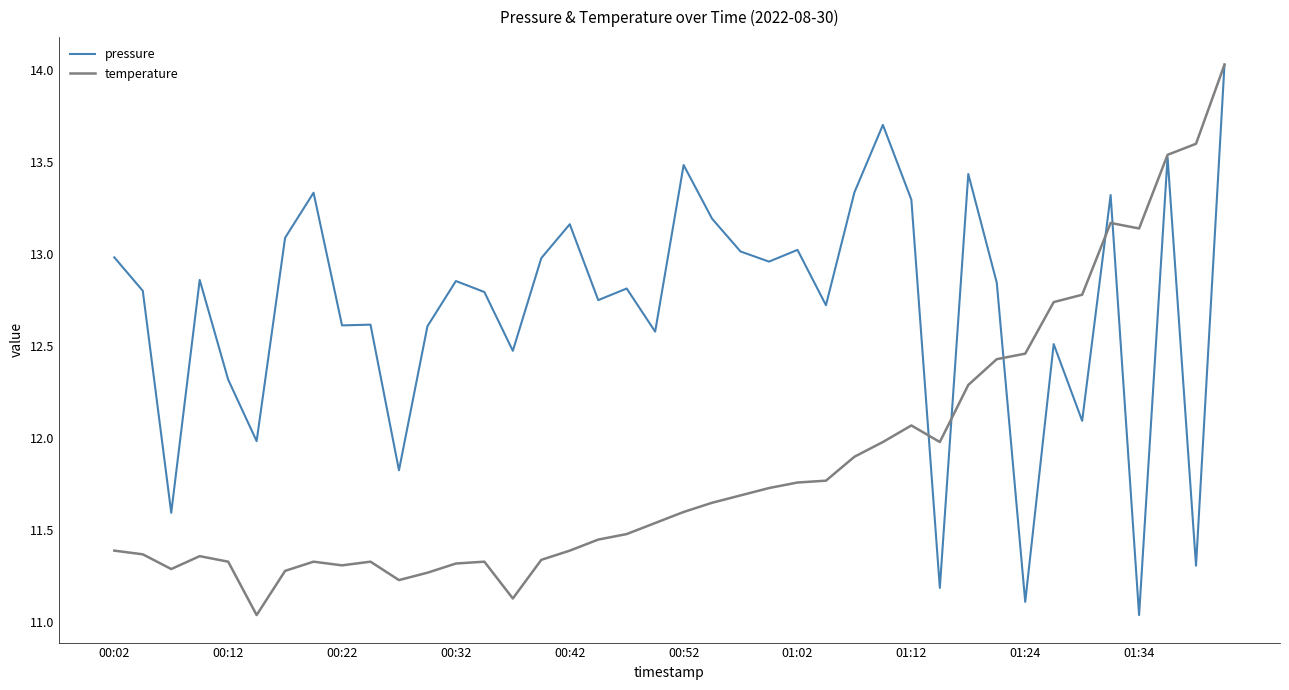

What is the highest value of the pressure series?

14.0